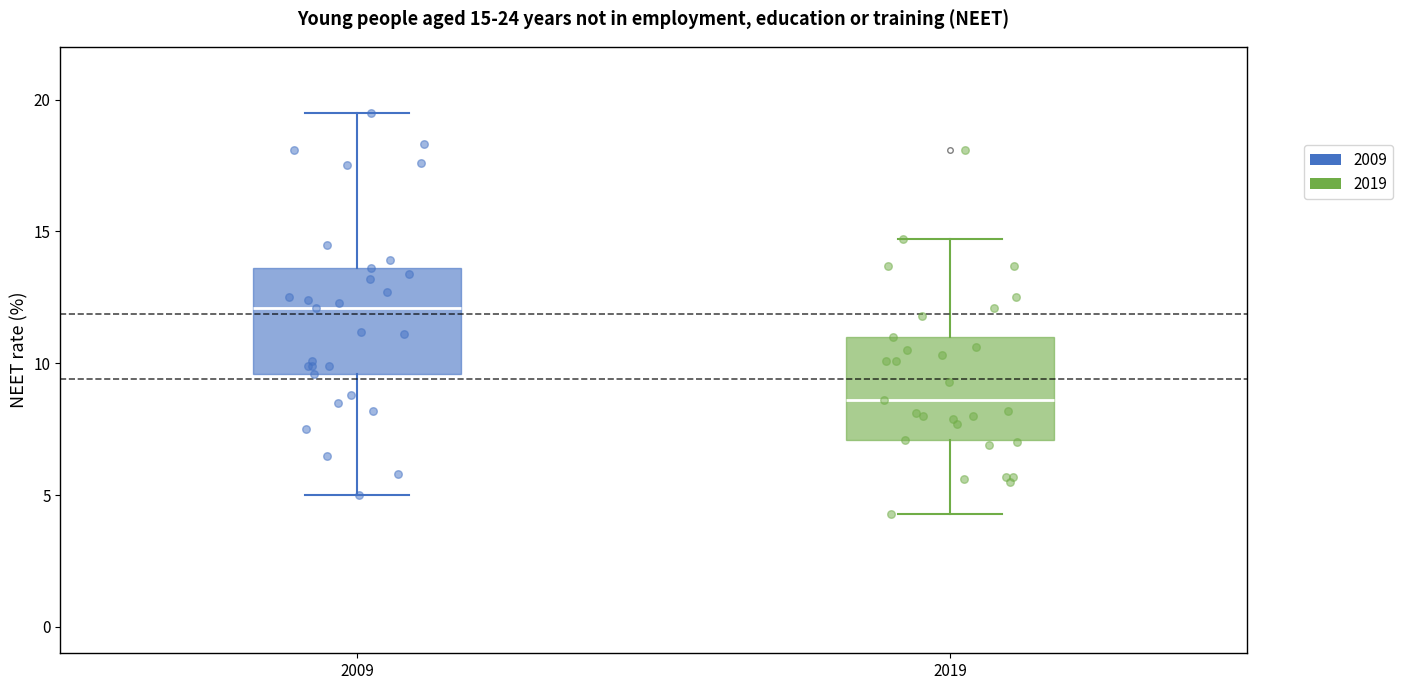

Which box has the highest median line?

2009